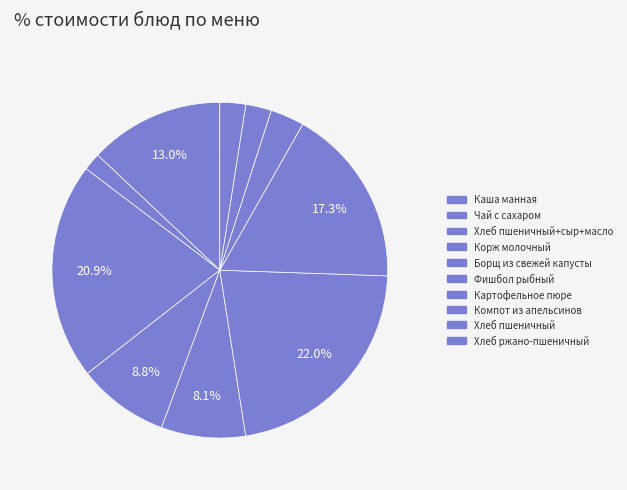

What percentage do Компот из апельсинов and Картофельное пюре together represent?

20.6%